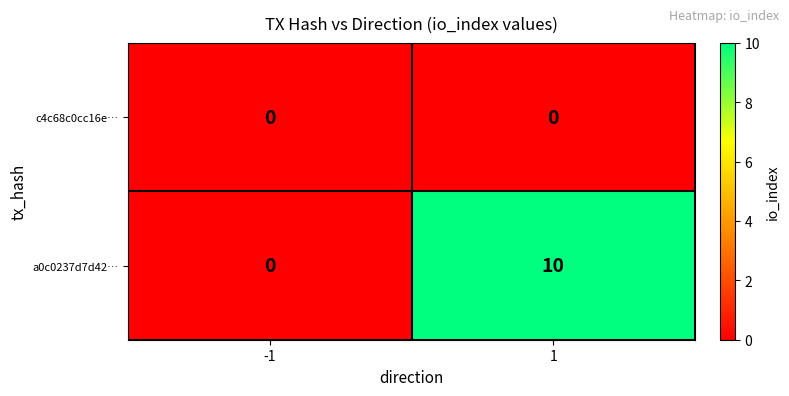

List the labels in order of a0c0237d7d42… value, largest first.

1, -1